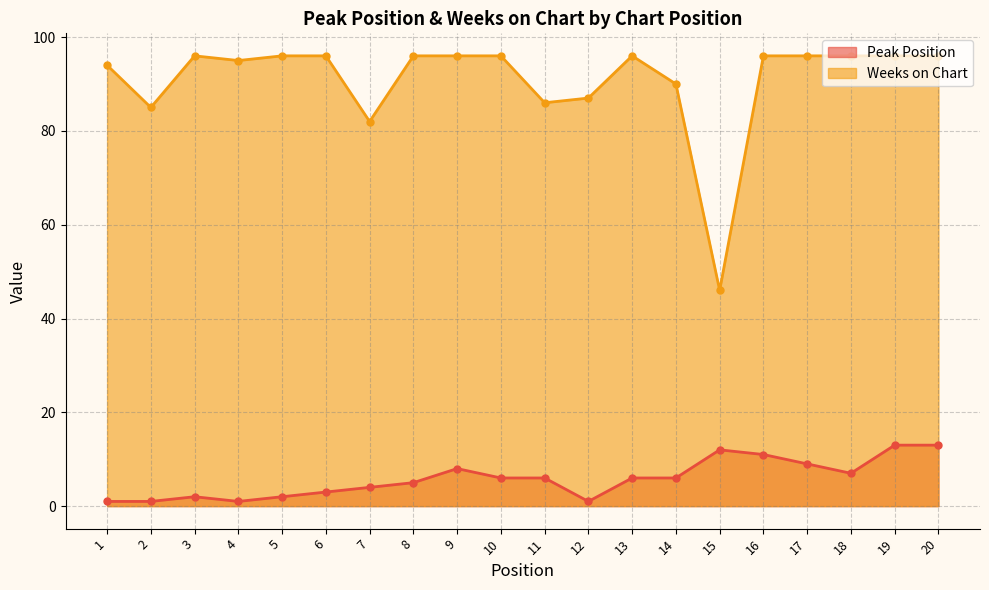

Rank the series at 9 from lowest to highest value.

Peak Position, Weeks on Chart